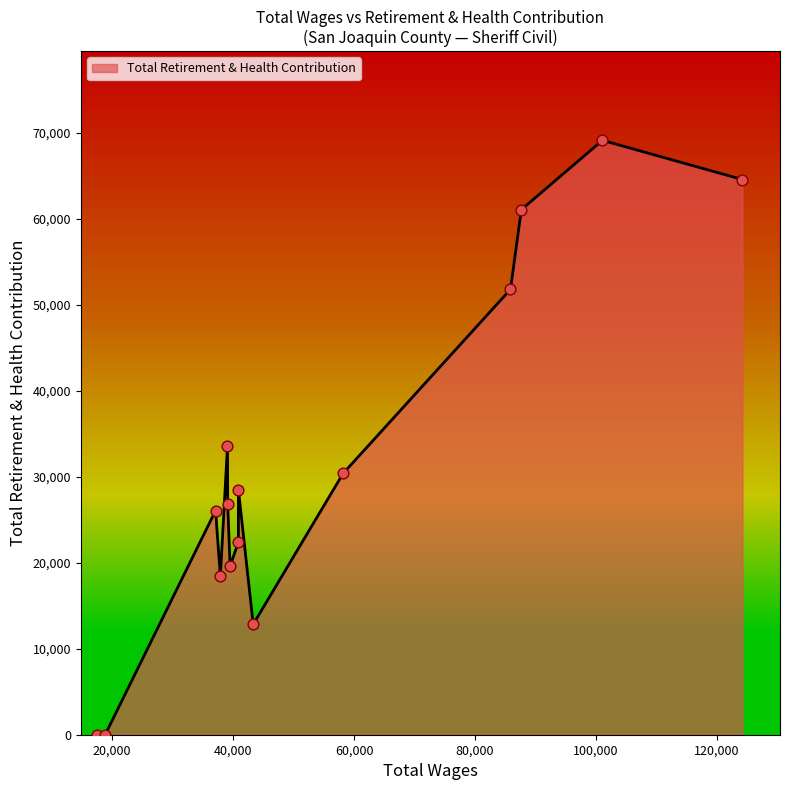

What is the change in value from 87658.0 to 18868.0?

-61091